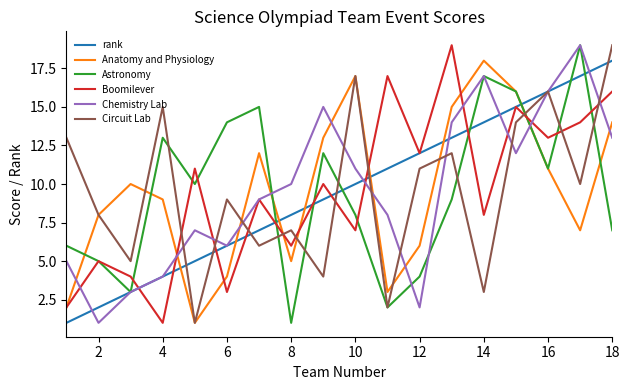

Is it true that Anatomy and Physiology equals 17 at 10?

True